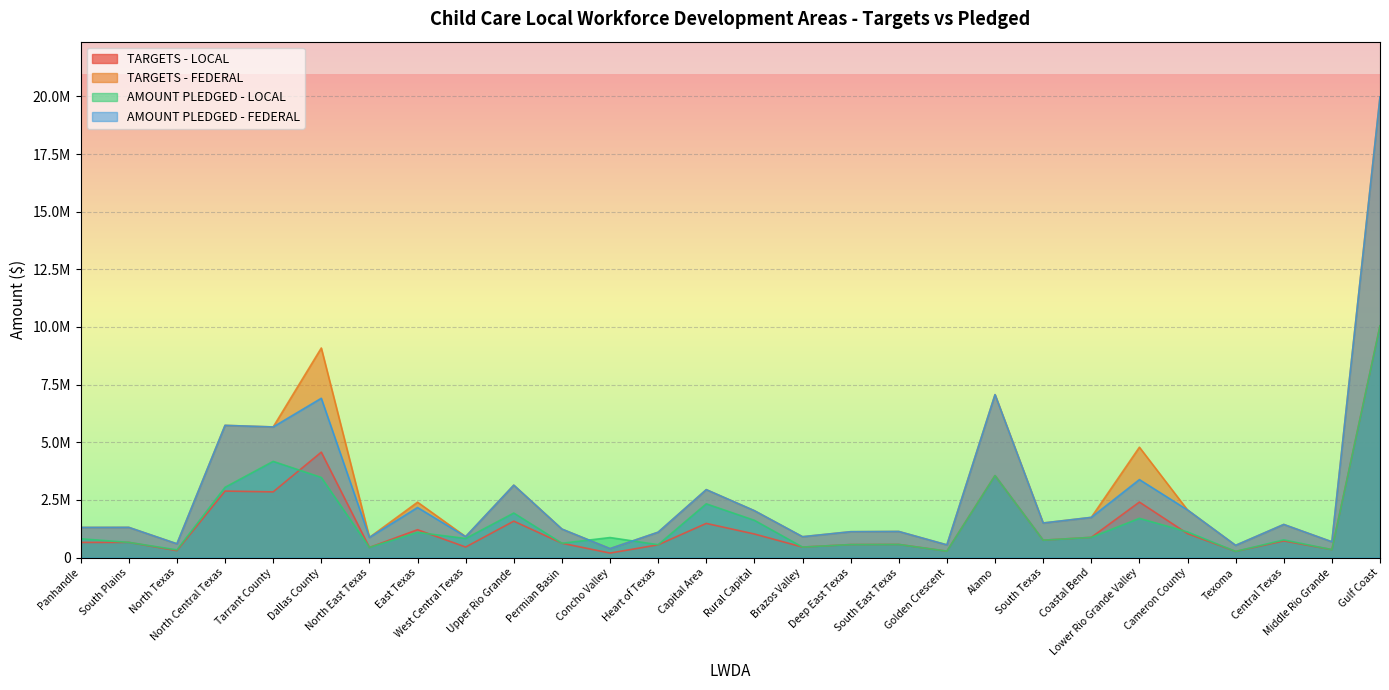

What position from the left is South Texas?

21